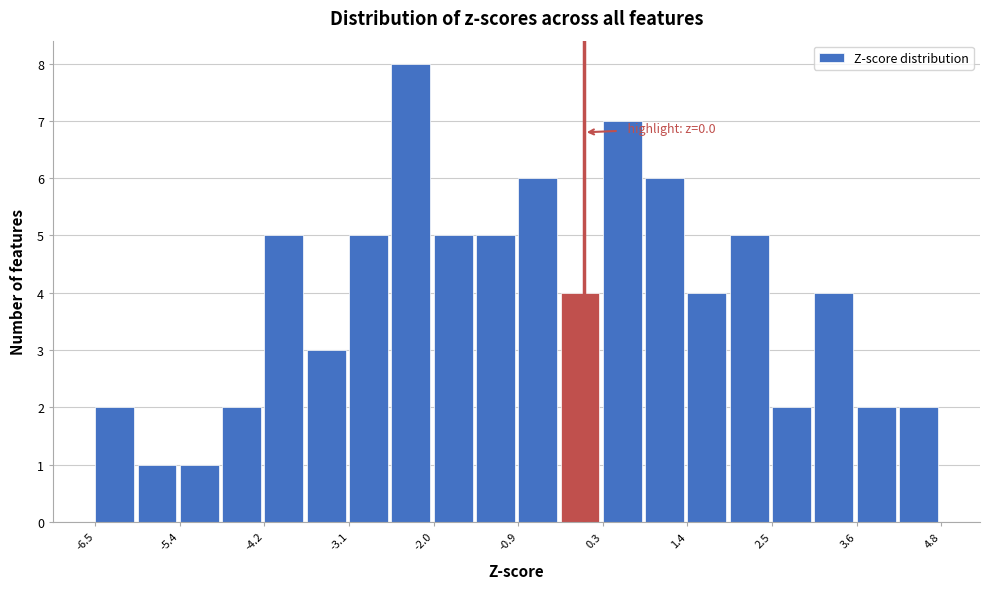

Around what value on the x-axis is the tallest bar? Give the approximate position of its centre, as read against the axis.

-2.4